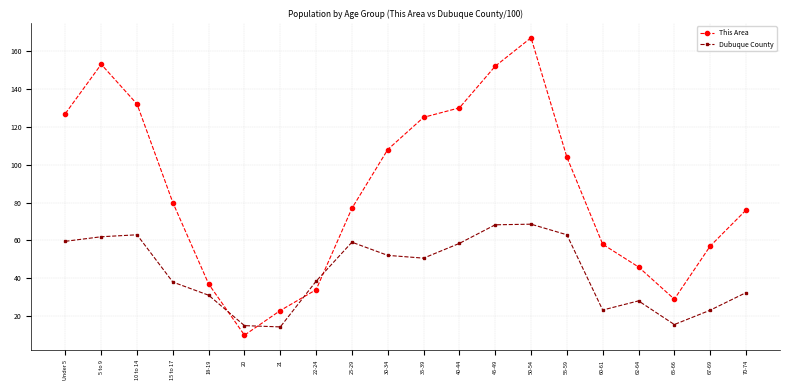

Is this an area chart (filled region under the line)?

No